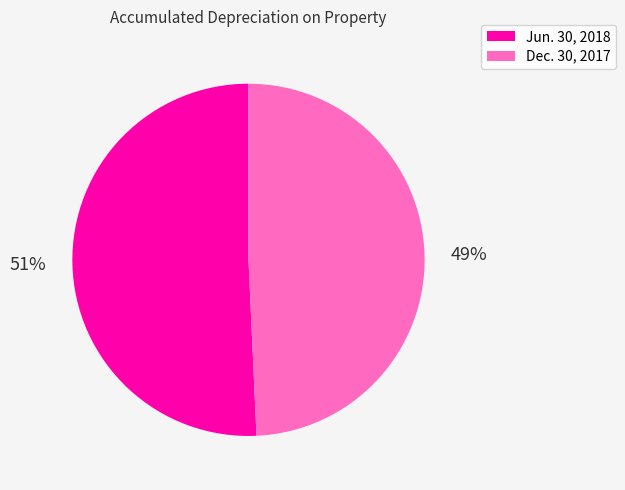

Count the number of slices in the pie.

2